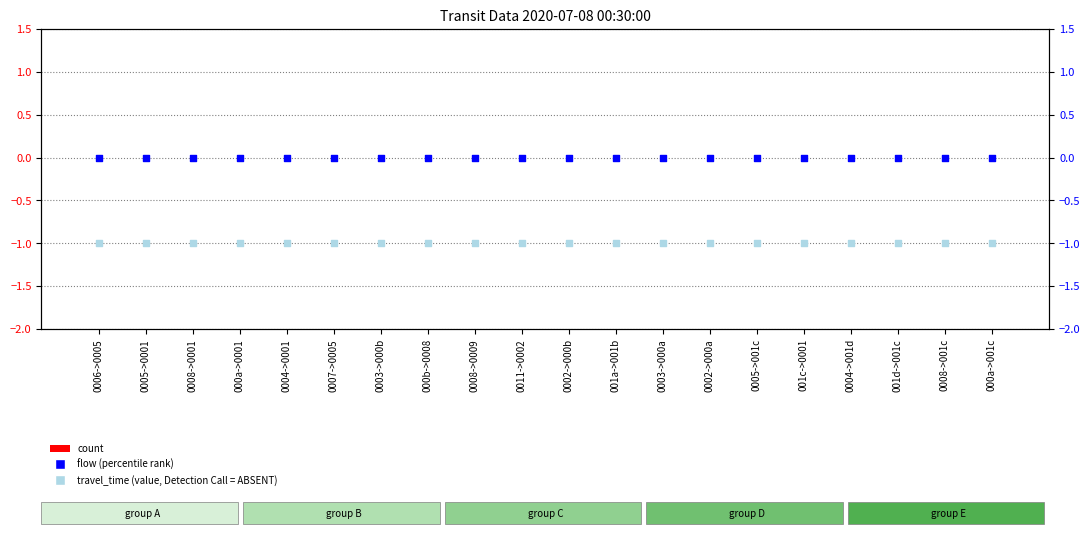

At which category is the sum across all series the highest?

0006->0005